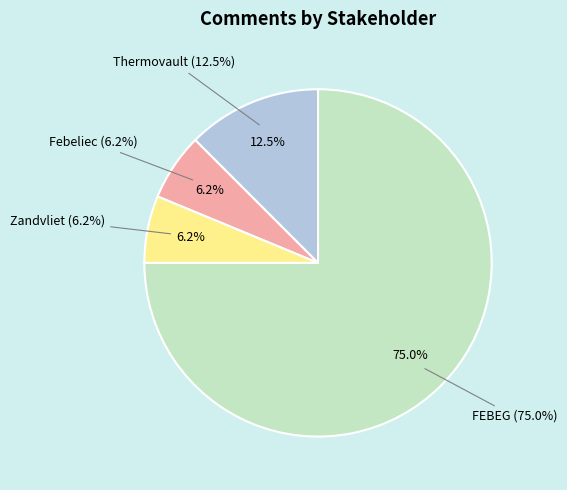

Which has a higher value, Zandvliet or Thermovault?

Thermovault